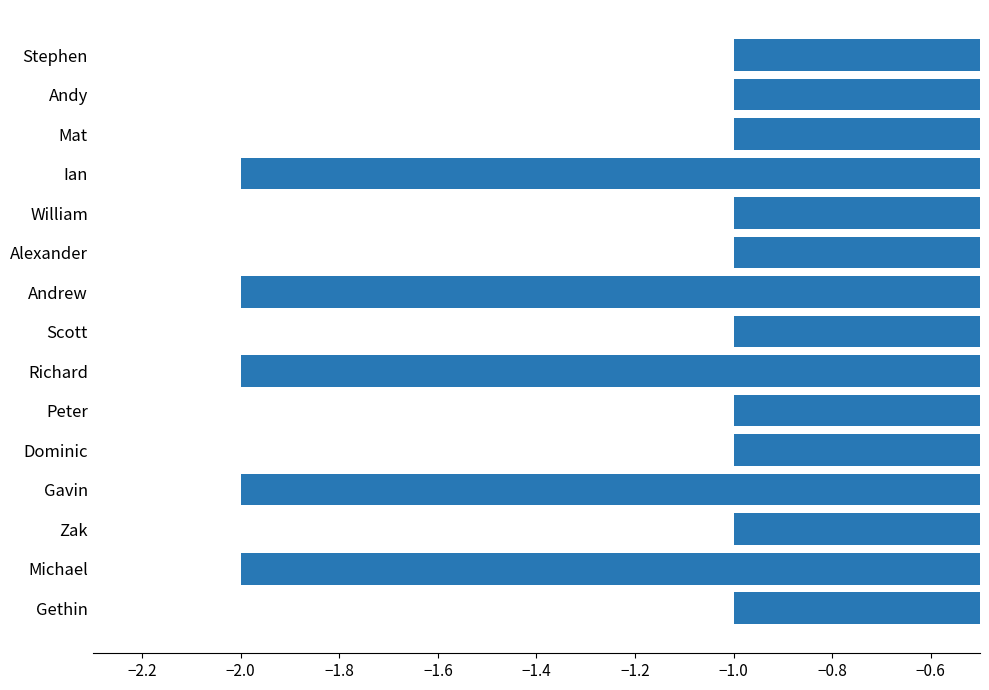

The chart shows a value of -1 at Scott. True or false?

True